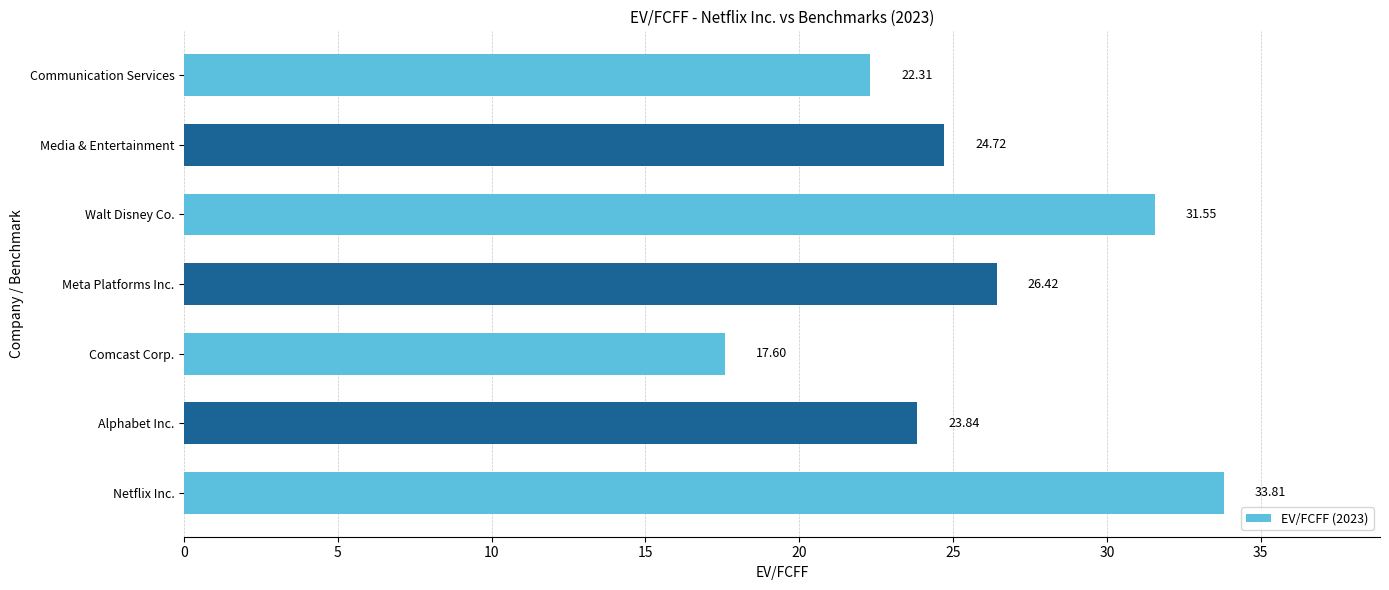

What is the change in value from Netflix Inc. to Comcast Corp.?

-16.2